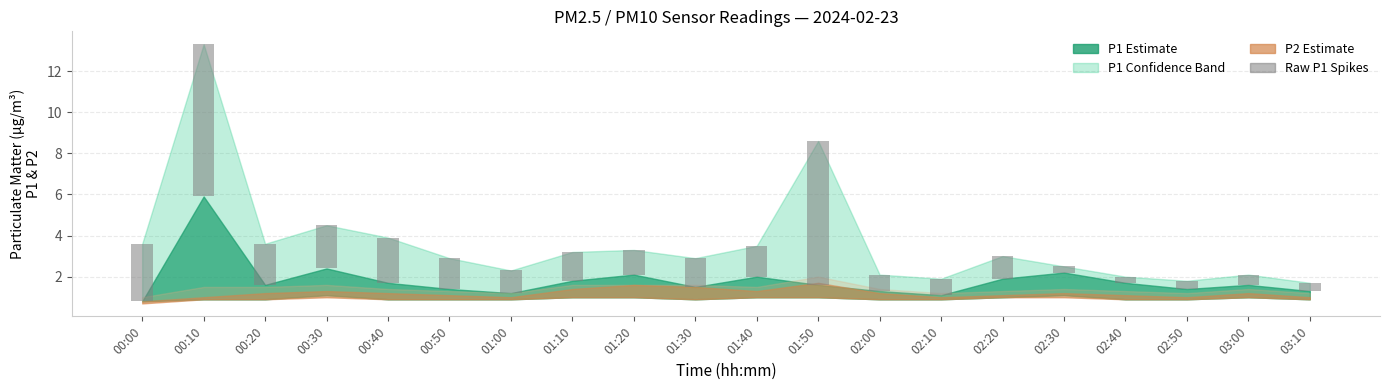

Reading left to right, list all the values displayed in this chart.

00:00=2.8	00:10=7.4	00:20=2.0	00:30=2.1	00:40=2.2	00:50=1.5	01:00=1.1	01:10=1.4	01:20=1.2	01:30=1.4	01:40=1.5	01:50=7.0	02:00=0.8	02:10=0.8	02:20=1.1	02:30=0.3	02:40=0.3	02:50=0.4	03:00=0.5	03:10=0.4